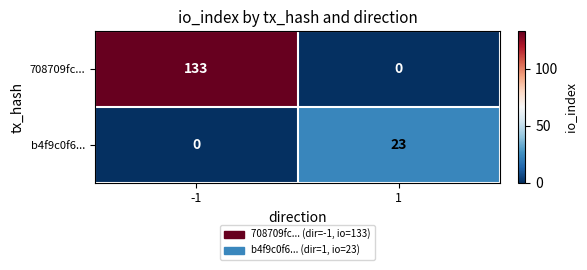

Is it true that b4f9c0f6... equals 10 at 1?

False